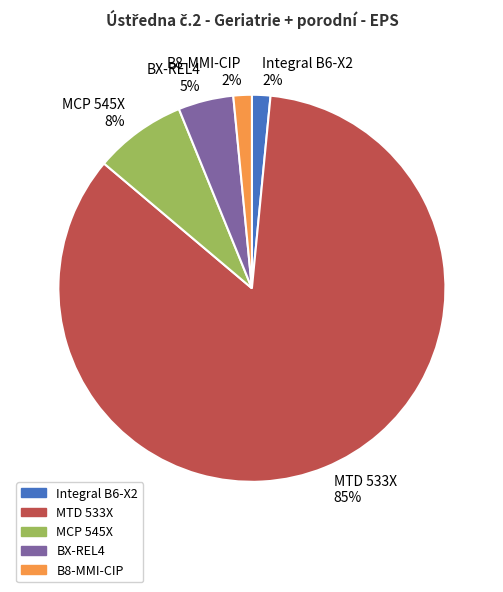

What is the largest slice in the pie chart?

MTD 533X